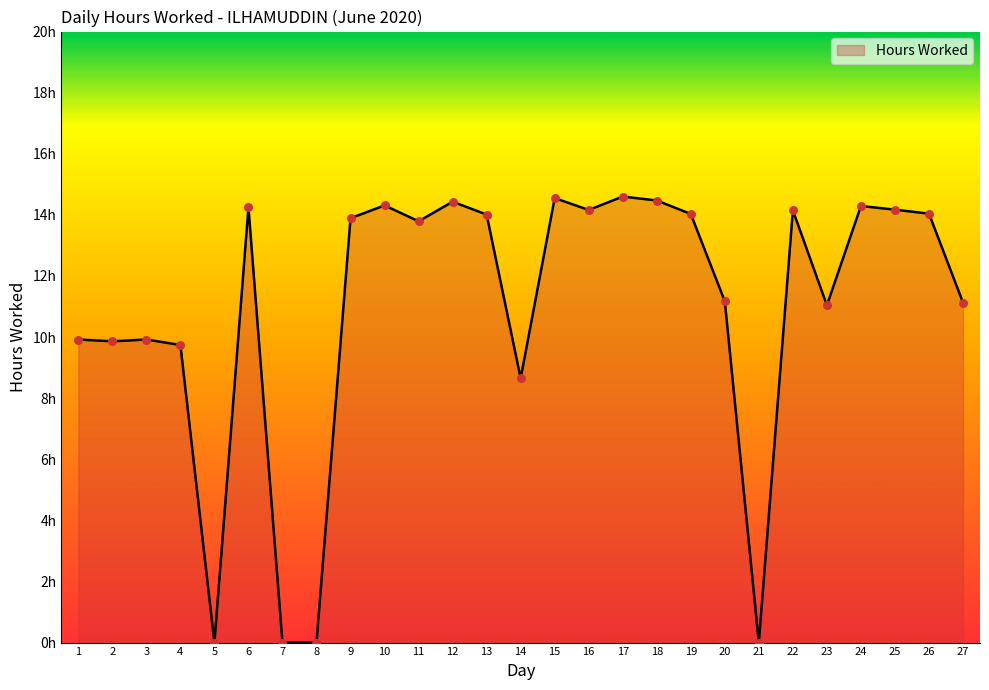

Between 15 and 1, which is larger?

15